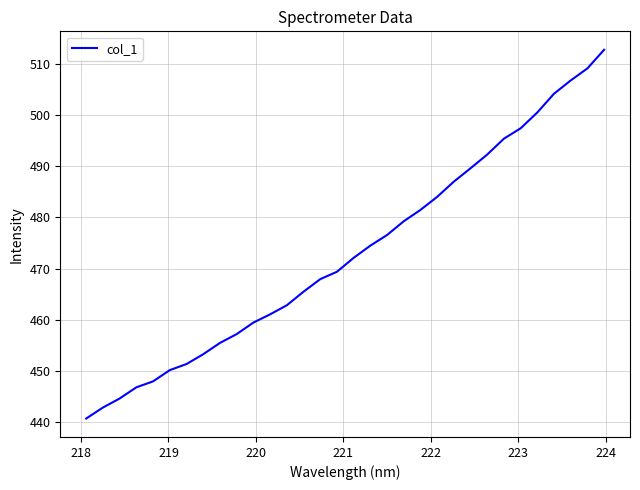

What is the minimum value shown in the chart?

440.7